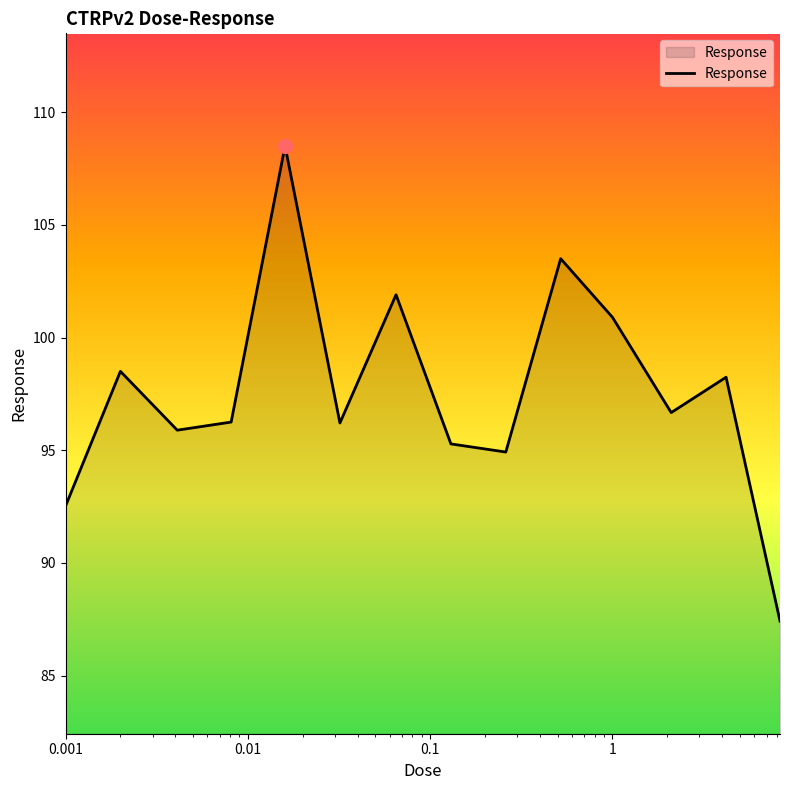

What is the minimum value shown in the chart?

87.4